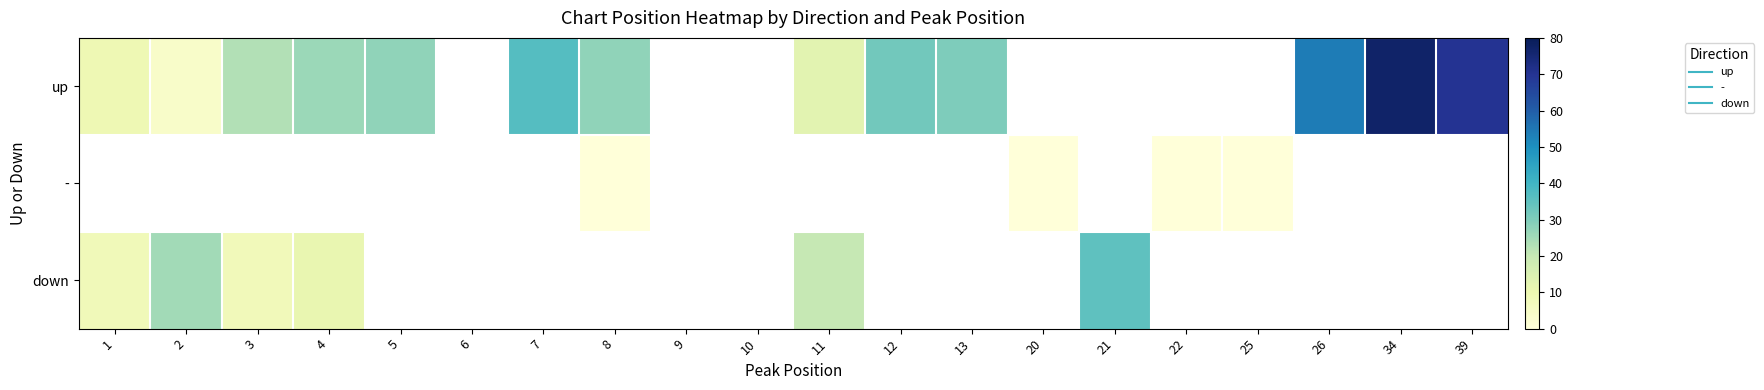

Rank the series by their average value, from lowest to highest.

up, -, down